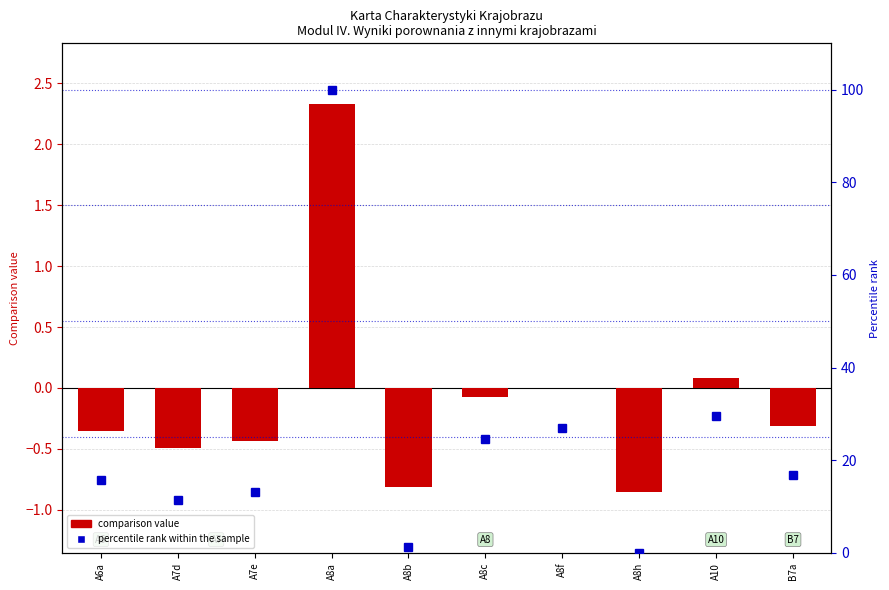

What is the label of the 2nd bar from the left?

A7d